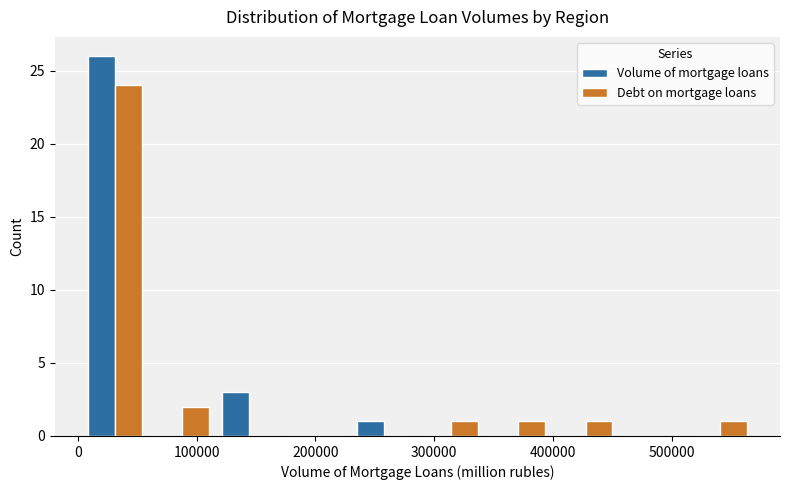

What is the height of the Volume of mortgage loans bar covering 120000 to 170000 on the x-axis? Neither the bar edges nor the heights are printed on the chart, so give them approximately, as read against the axes.

3